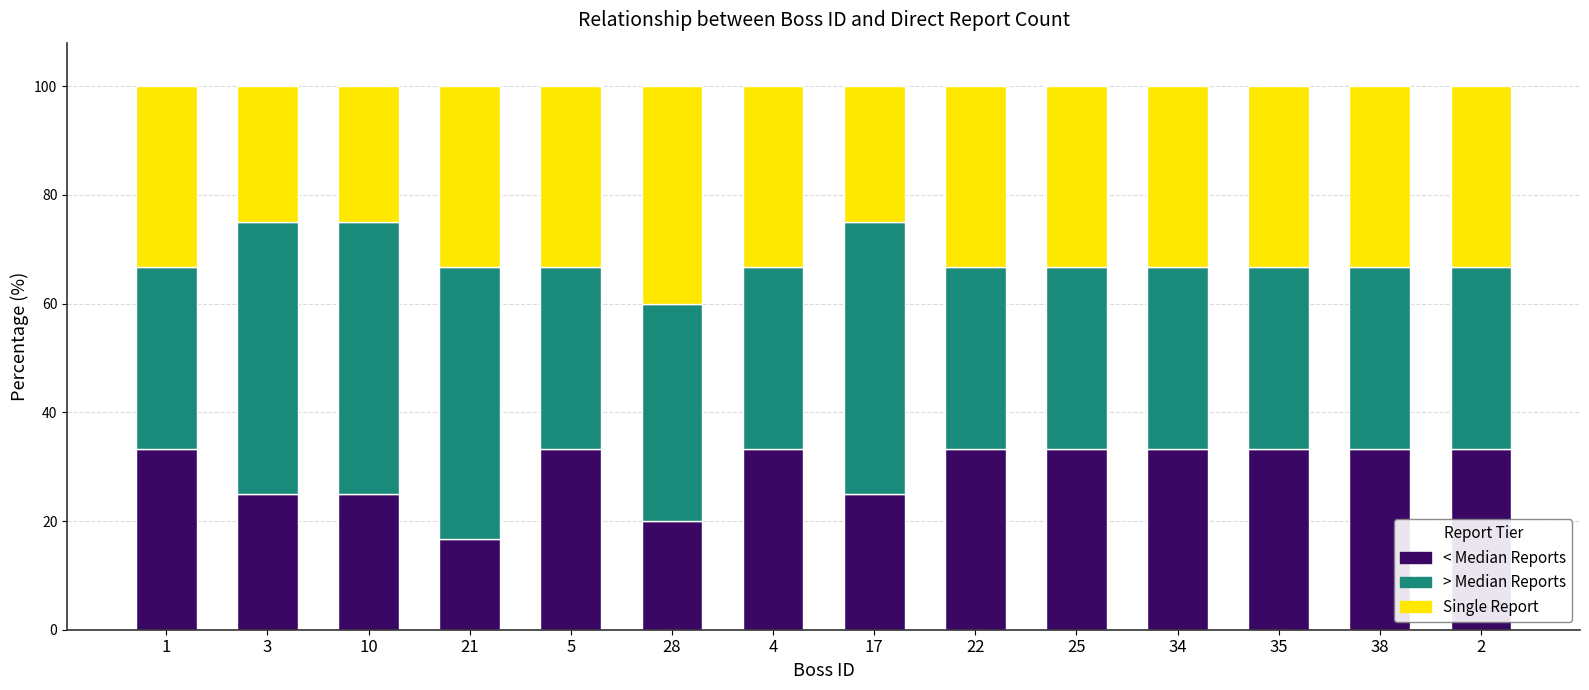

What is the highest value of the < Median Reports series?

33.3